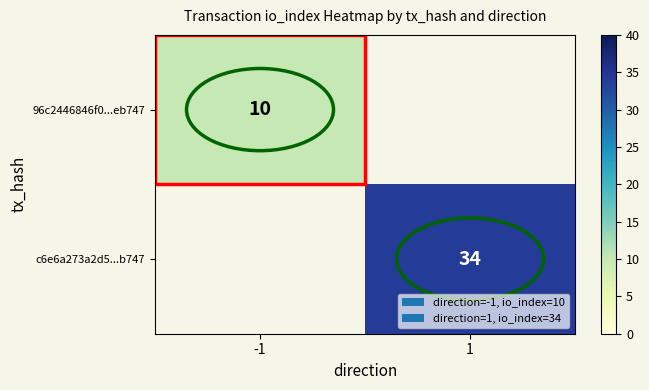

The 96c2446846f0...eb747 series shows 10 at -1. True or false?

True